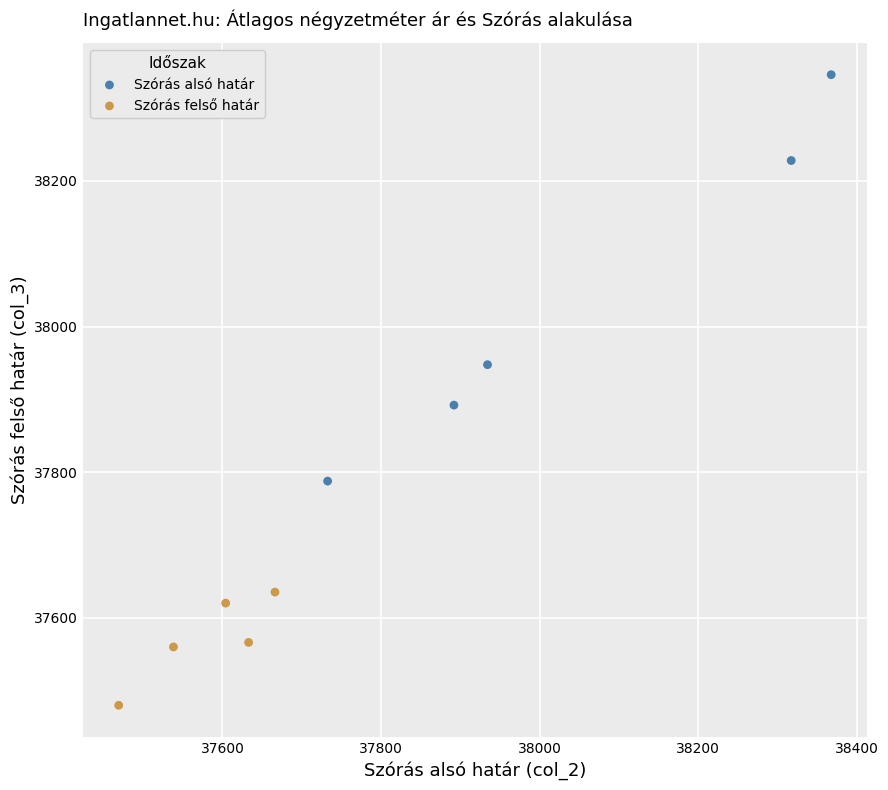

Which series contains the lowest Y value?

Szórás felső határ